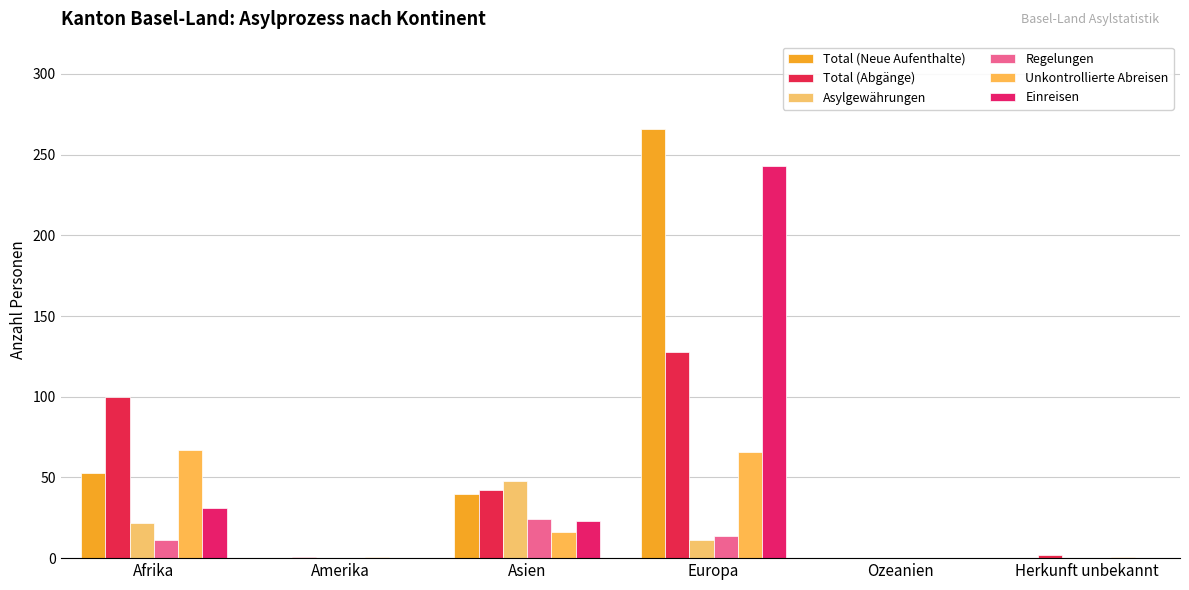

What is the label of the 1st bar from the left?

Afrika